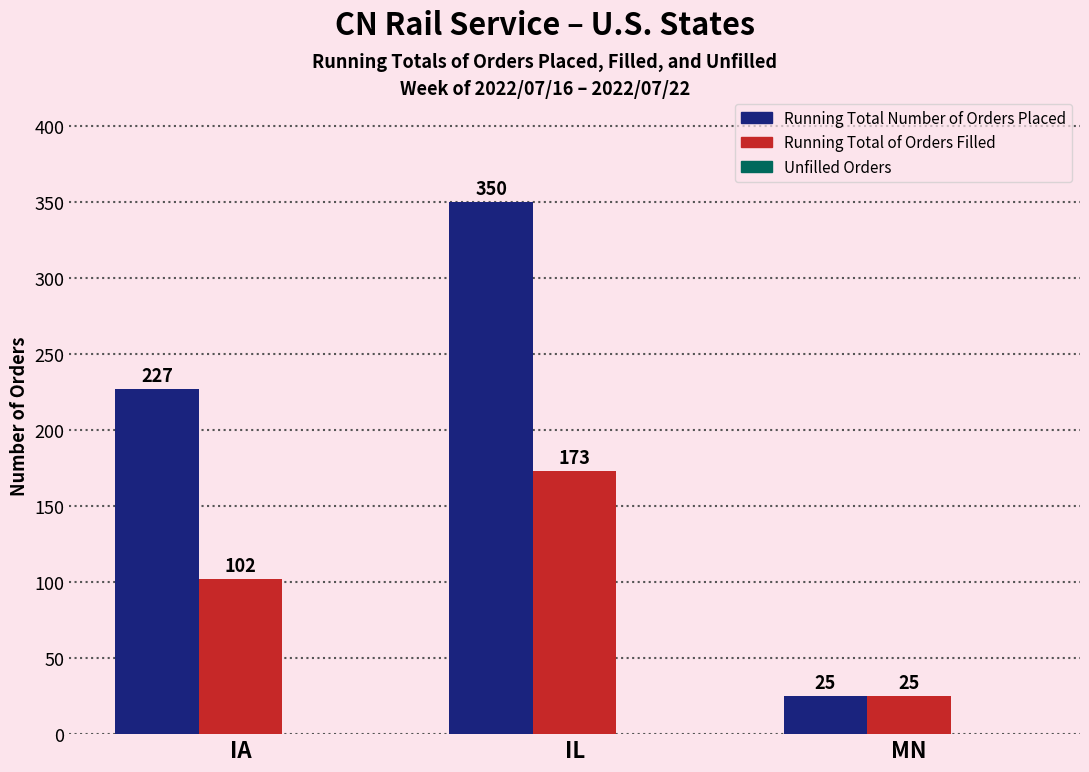

Which series changed the most between IA and MN?

Running Total Number of Orders Placed